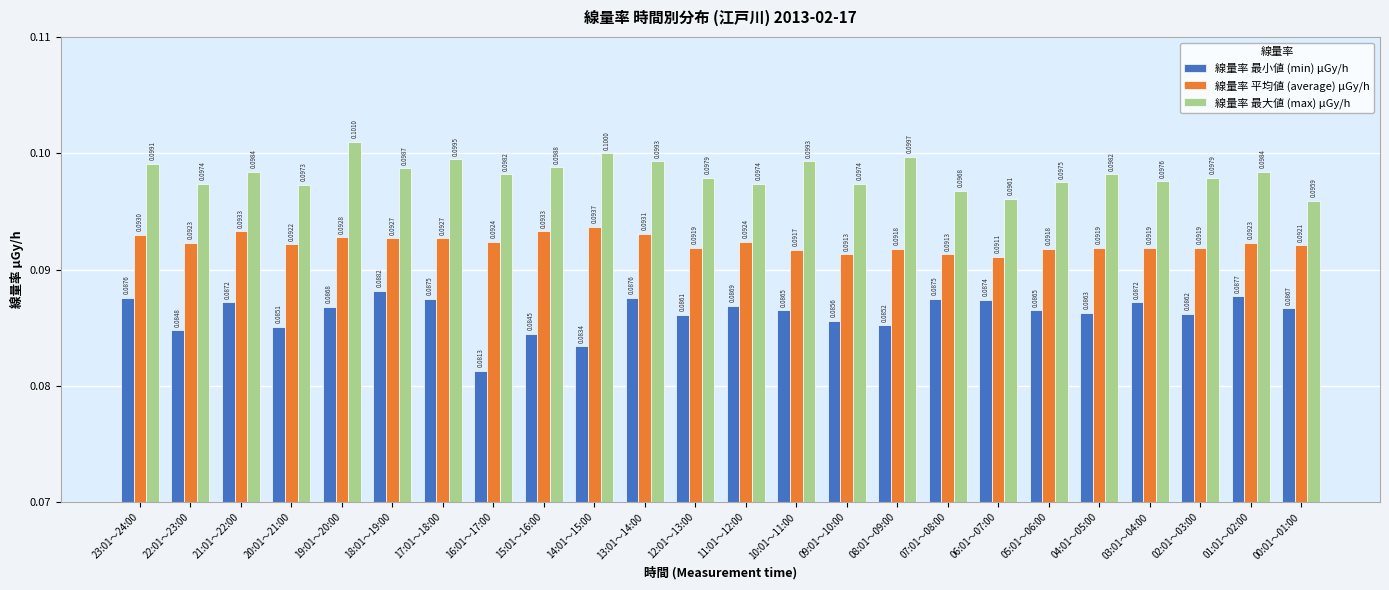

Which series has the largest range (max minus min)?

線量率 最小値 (min) μGy/h